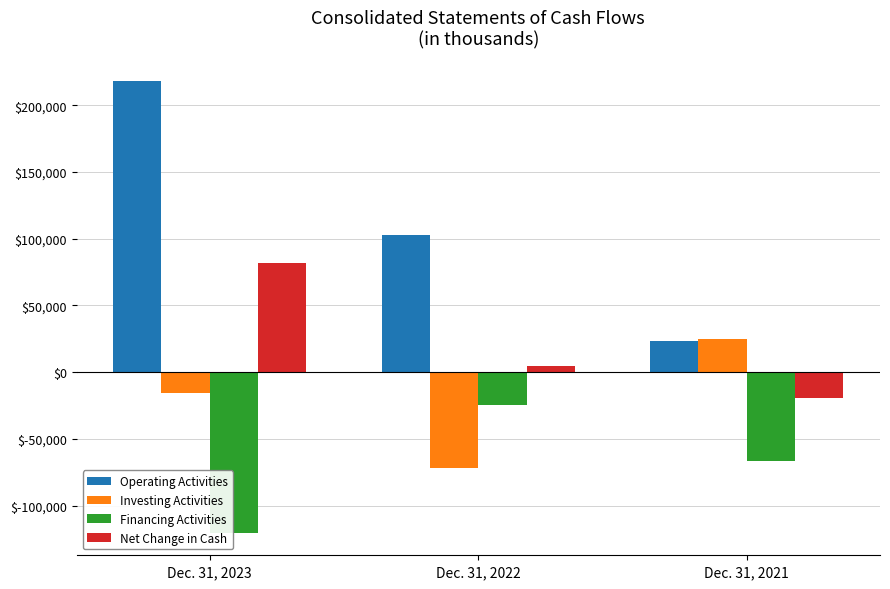

Rank the series by their average value, from lowest to highest.

Financing Activities, Investing Activities, Net Change in Cash, Operating Activities